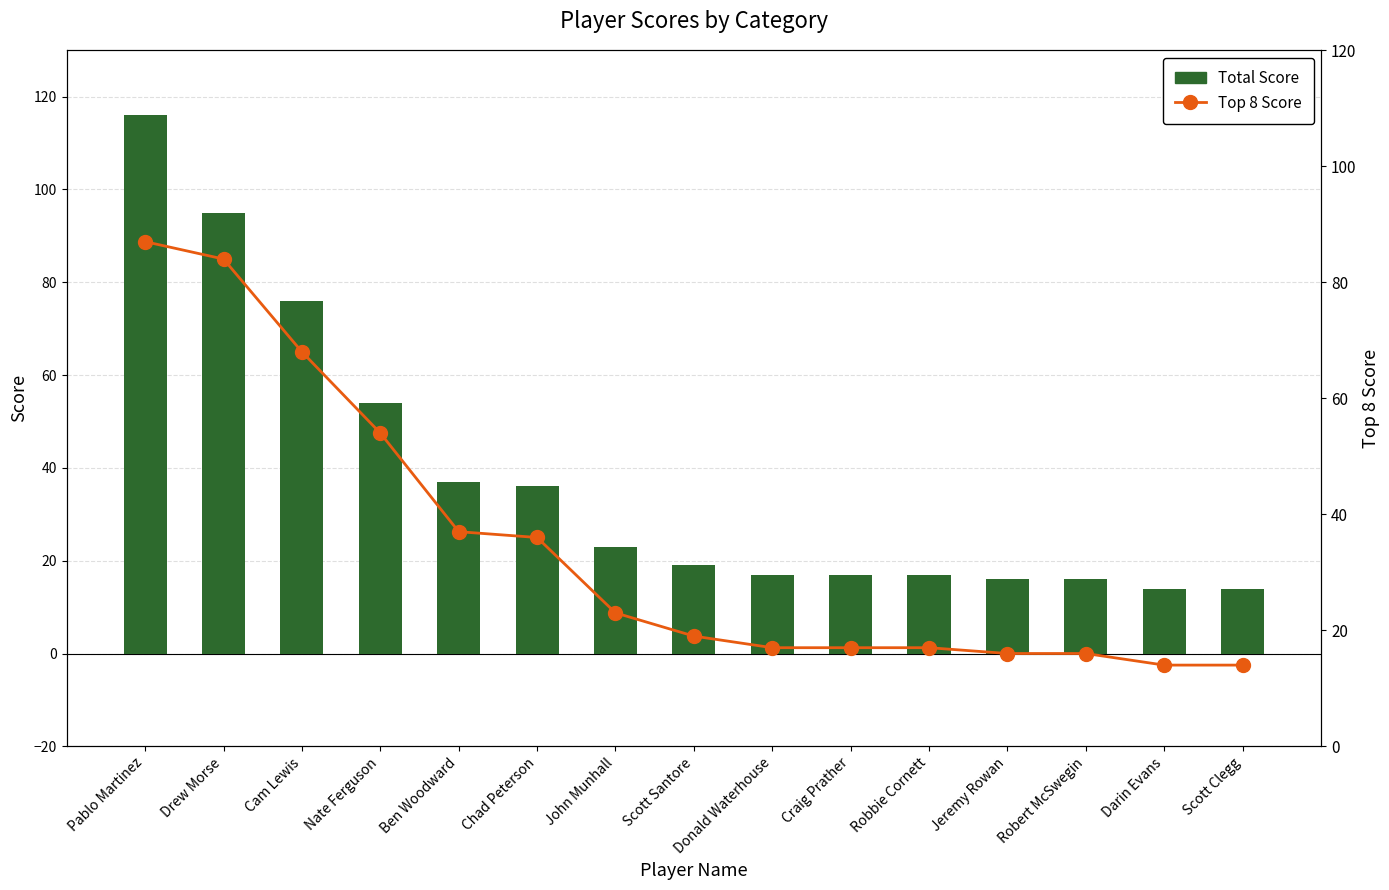

Rank the series at Chad Peterson from highest to lowest value.

Total Score, Top 8 Score